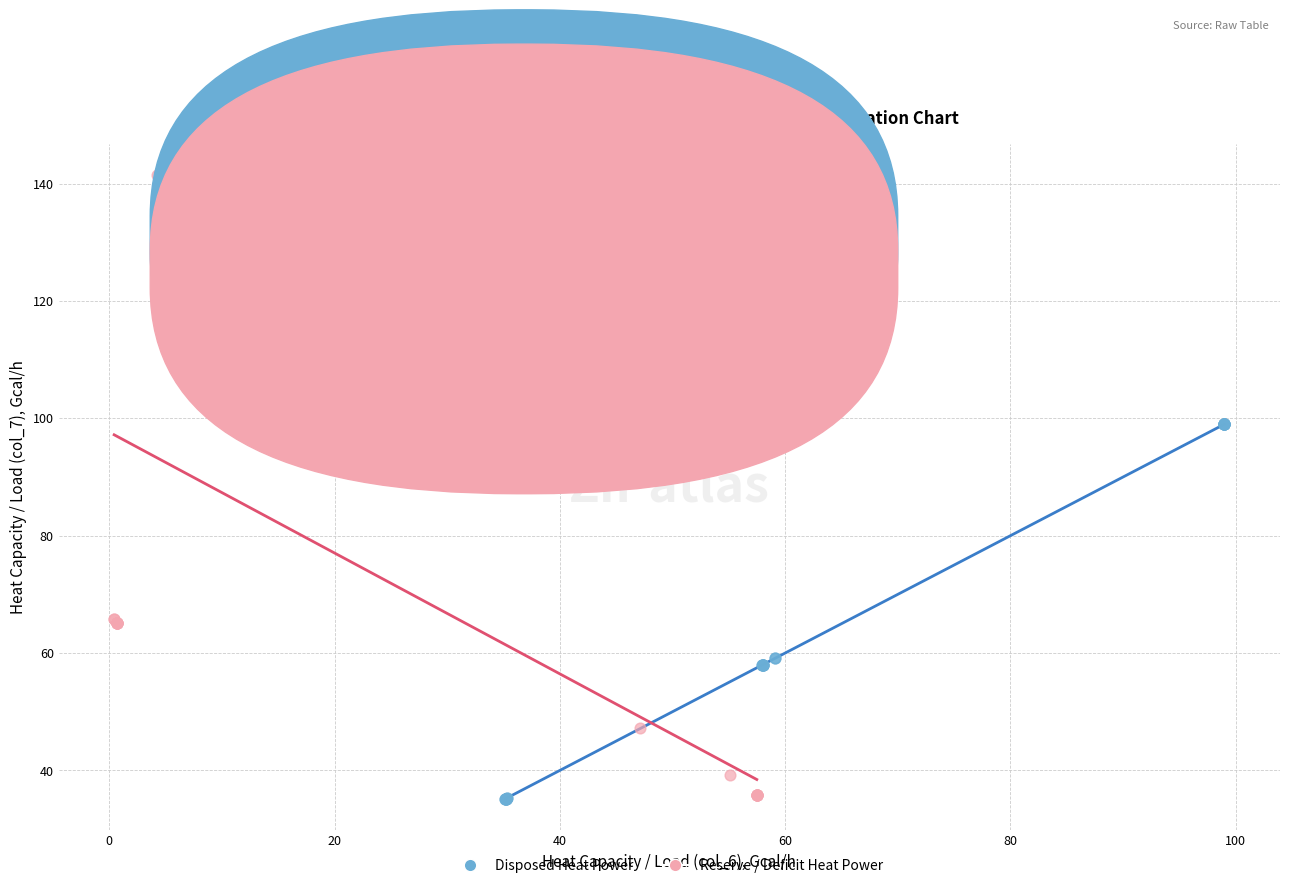

Which series has the widest spread of Y values?

Reserve / Deficit Heat Power